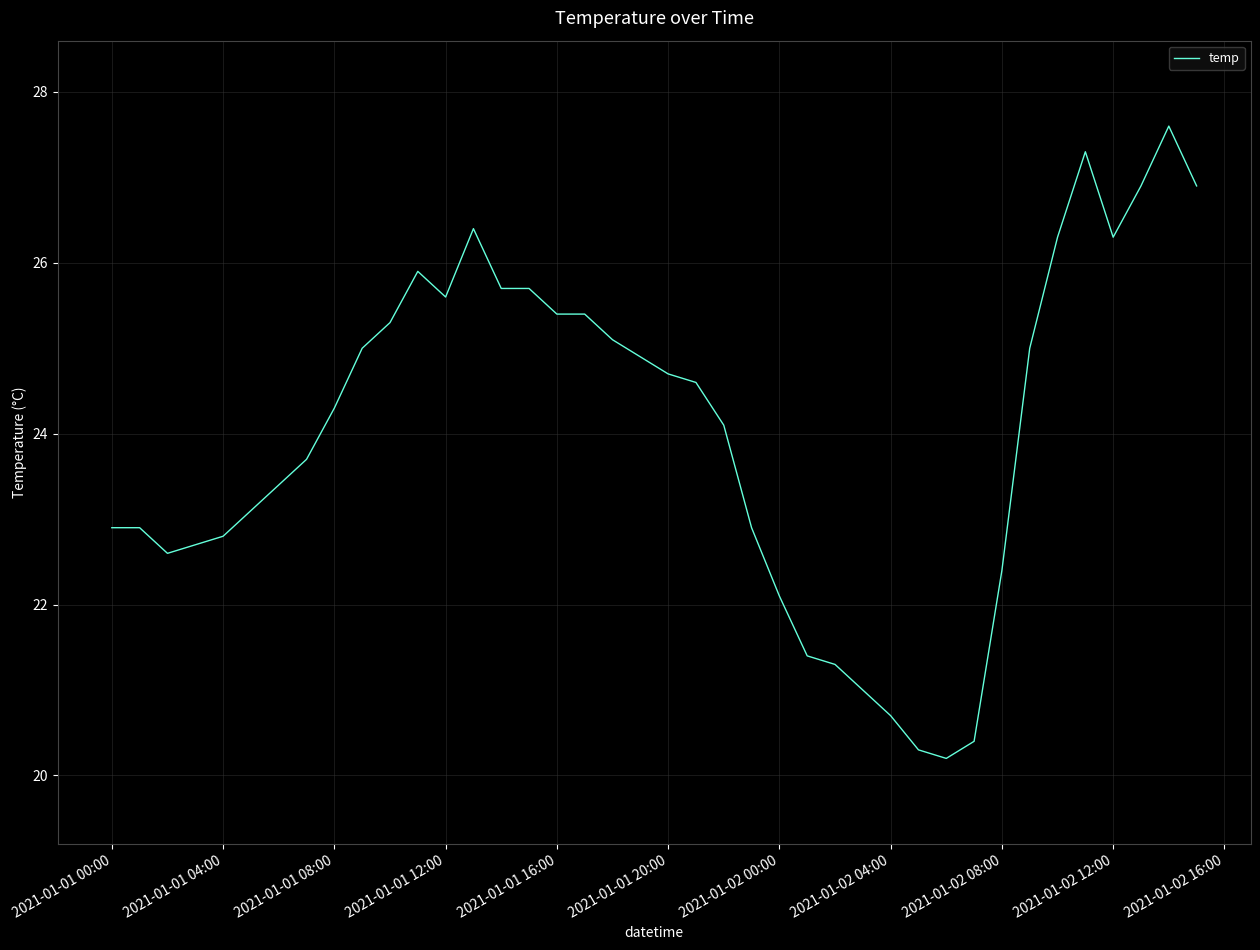

What is the minimum value shown in the chart?

20.2